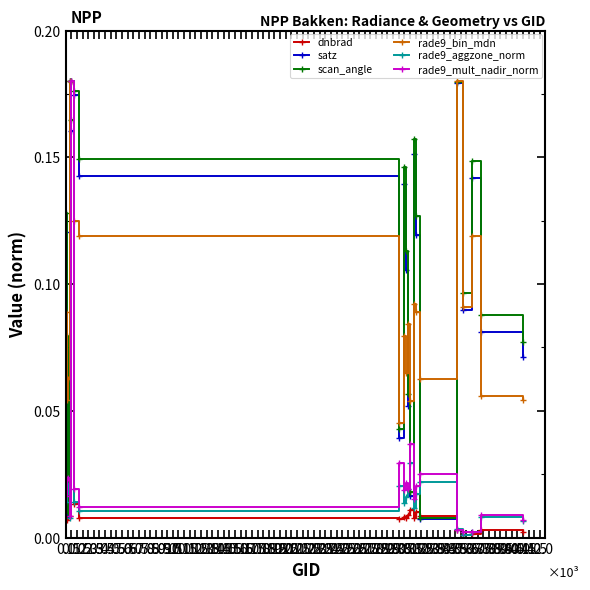

True or false: rade9_mult_nadir_norm and satz cross at least once.

True